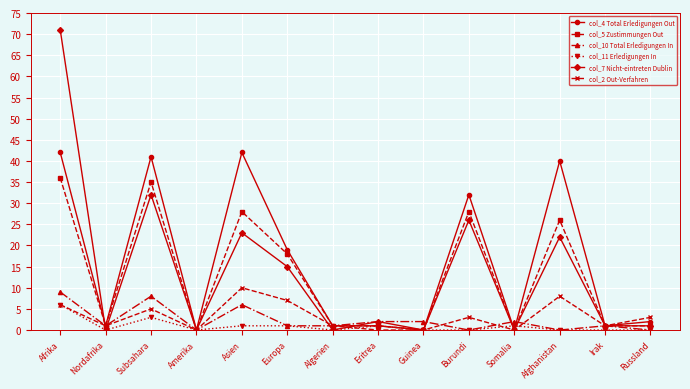

Where is the first local minimum for col_7 Nicht-eintreten Dublin?

Nordafrika